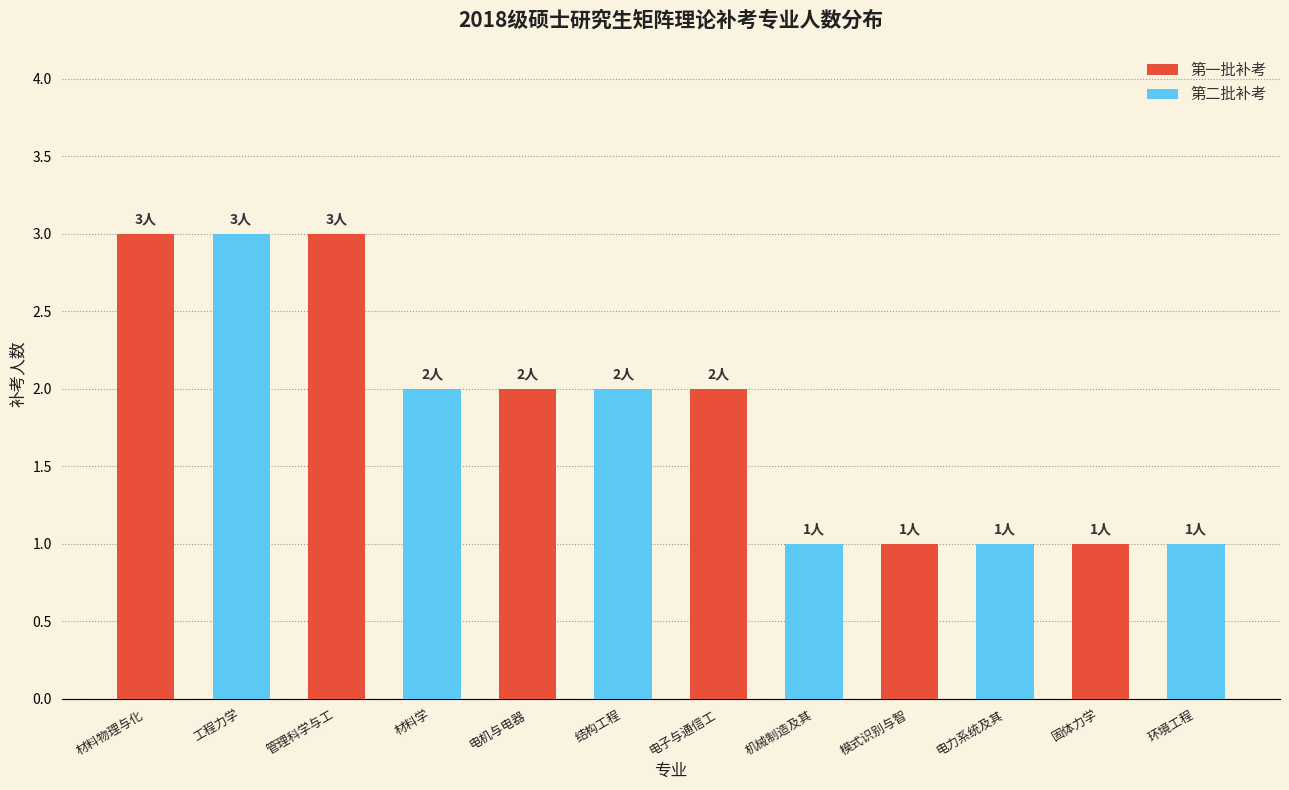

The value of 第二批补考 at 固体力学 is 1. True or false?

True